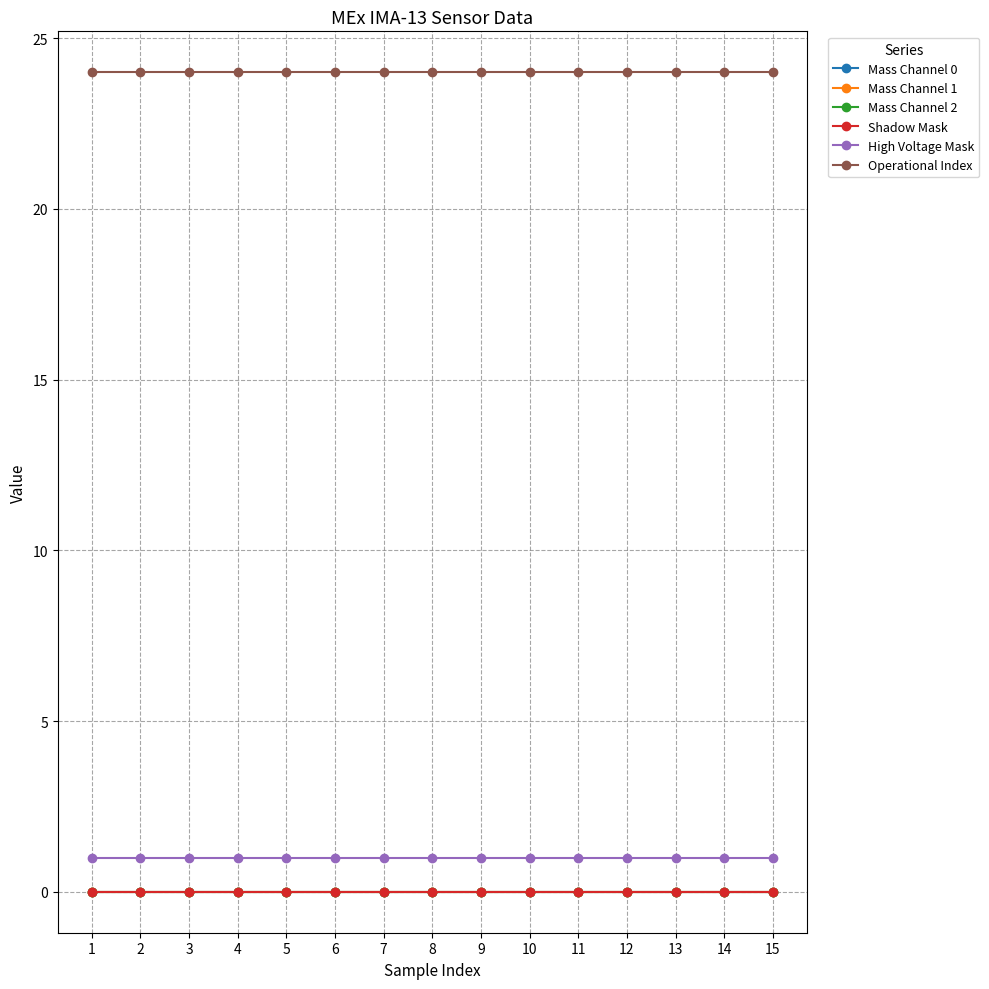

Is this an area chart (filled region under the line)?

No